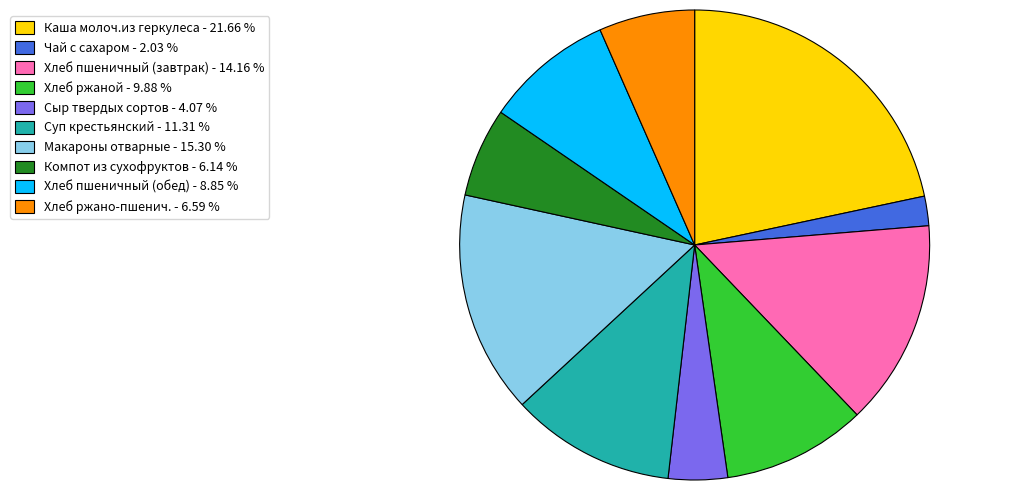

True or false: Макароны отварные accounts for 9% of the total.

False